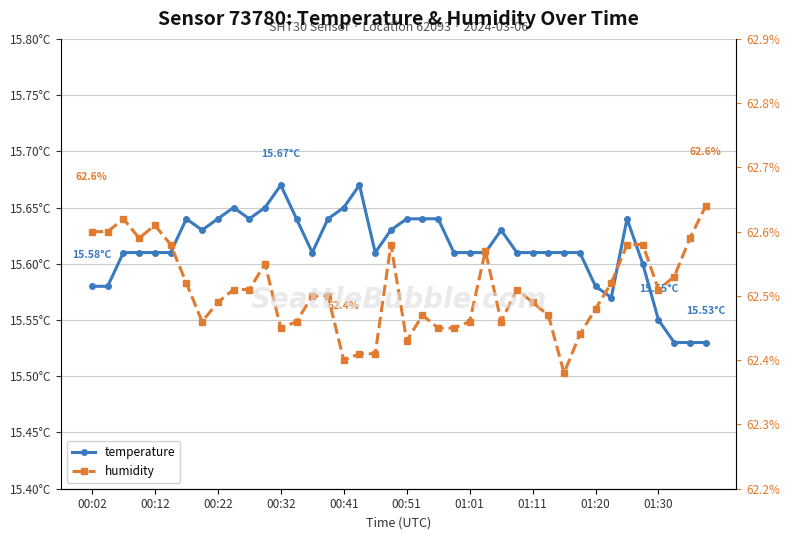

Rank the series by their average value, from highest to lowest.

humidity, temperature